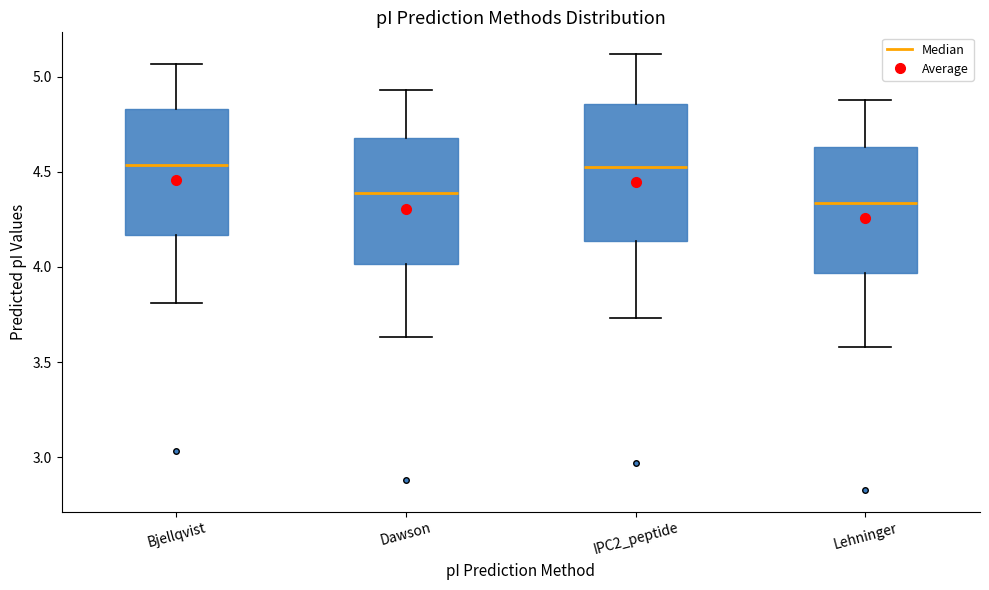

Where does the median line of the box for Dawson sit on the y-axis? The values are not printed on the chart, so give them approximately, as read against the axis.

4.40